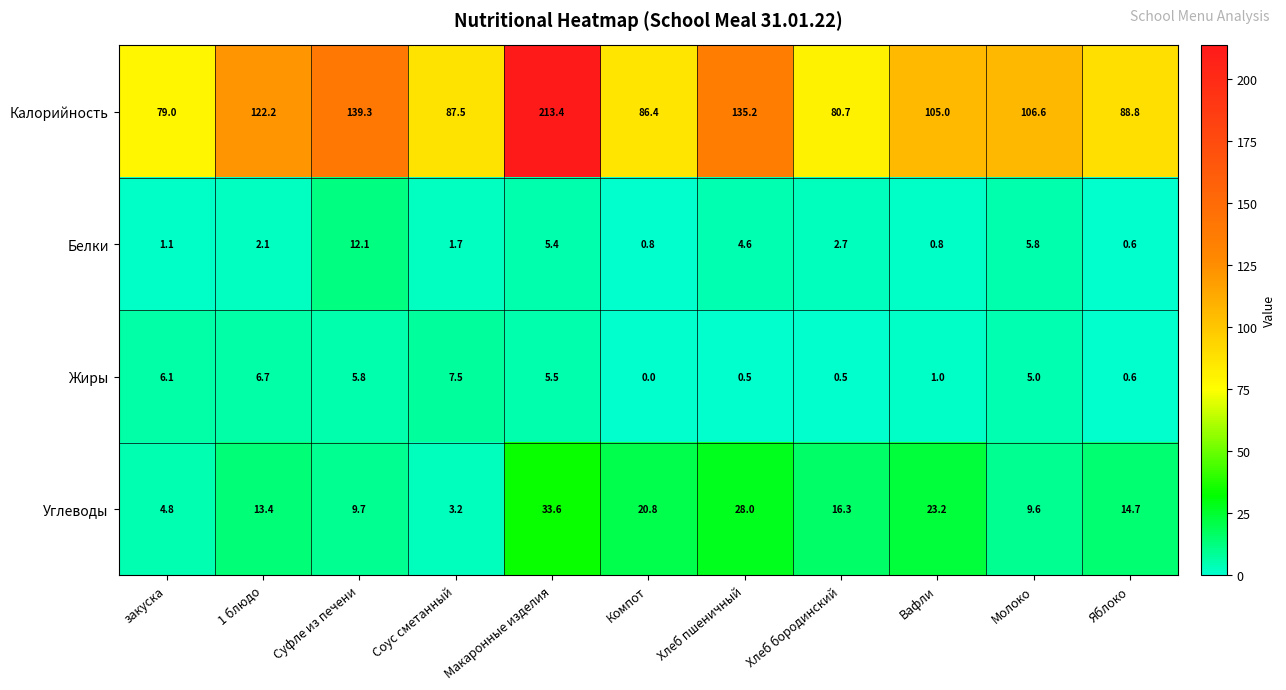

Which label corresponds to the largest value in the chart?

Макаронные изделия